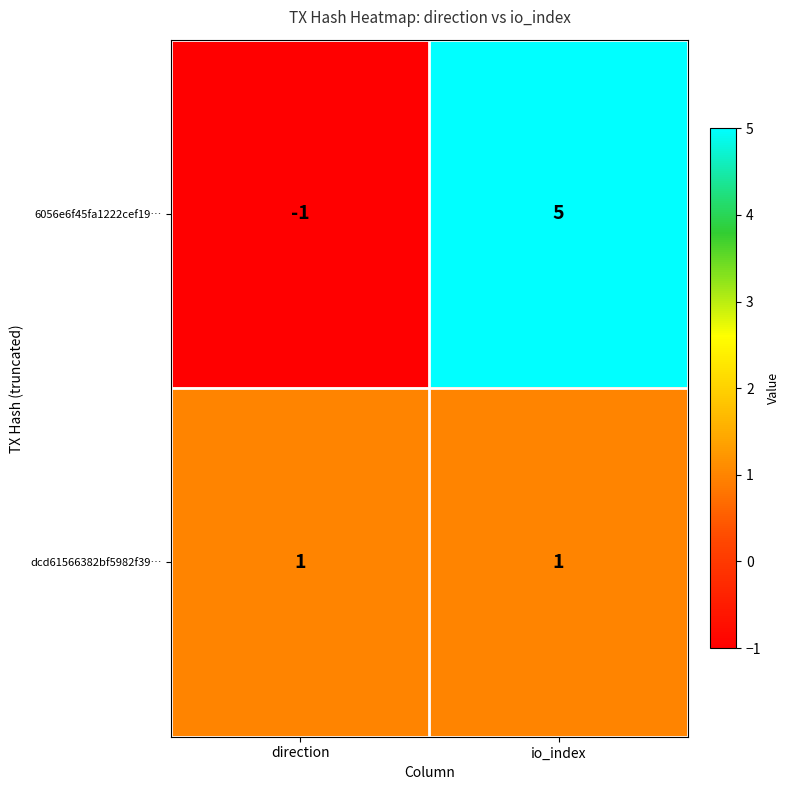

True or false: 6056e6f45fa1222cef19… has a value of -2 at direction.

False